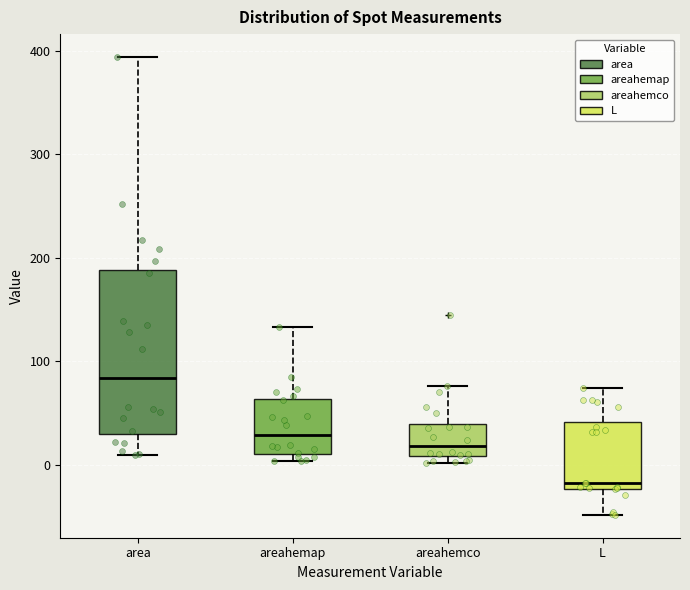

Which box has the highest median line?

area